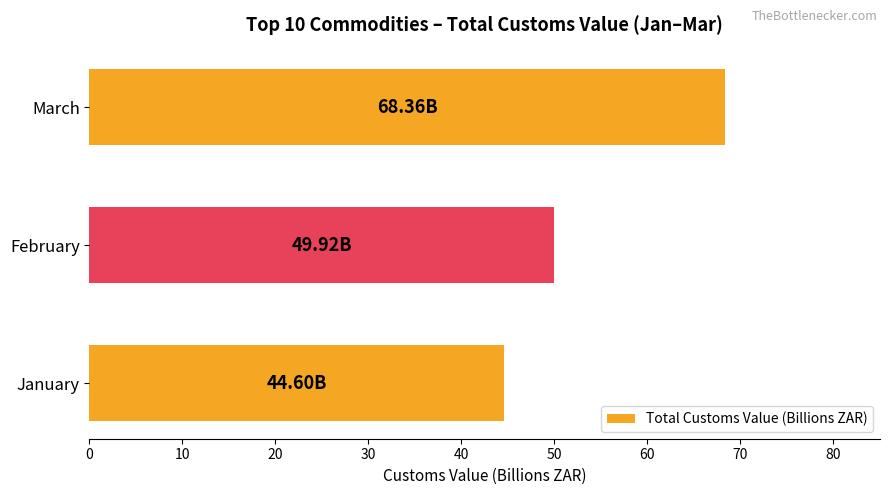

Rank the categories by value from highest to lowest.

March, February, January